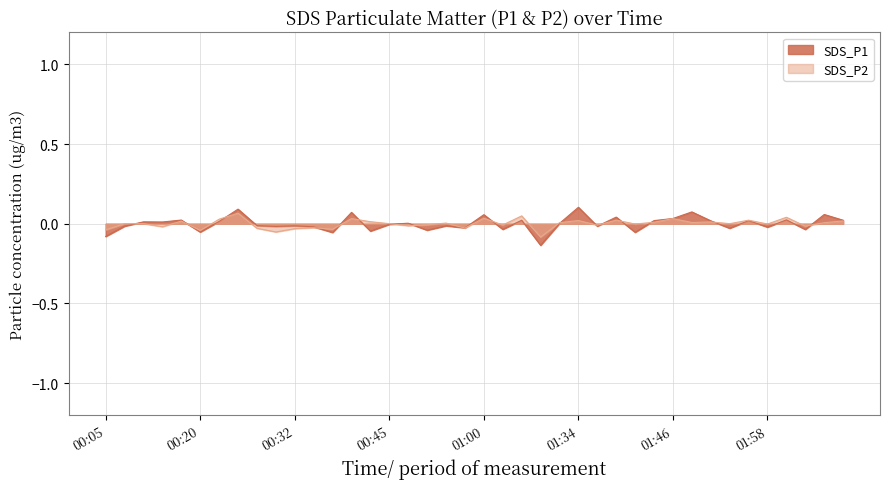

Which series has the largest total across all categories?

SDS_P1